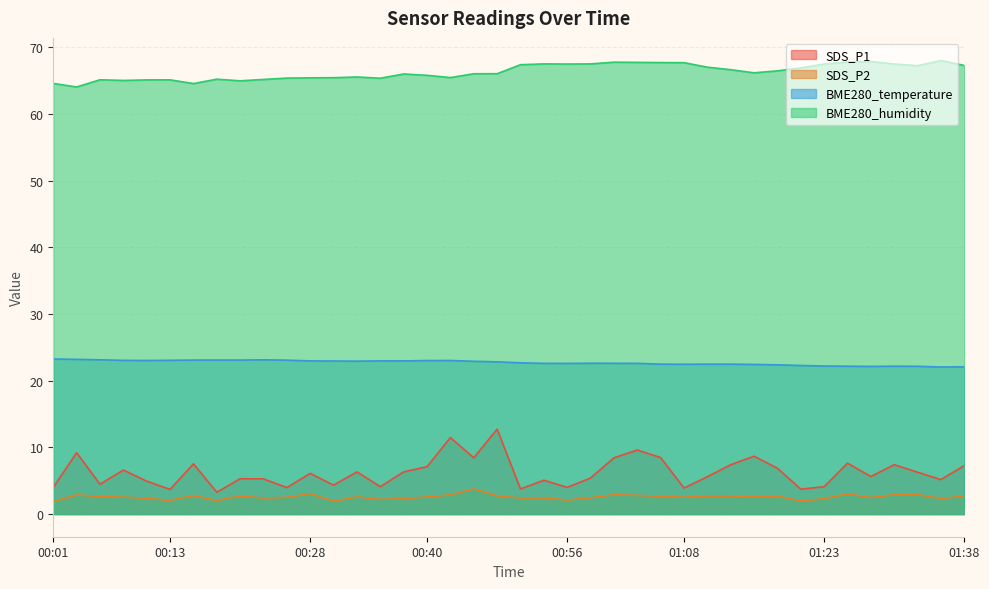

What is the total value across all series at 00:04?

99.3